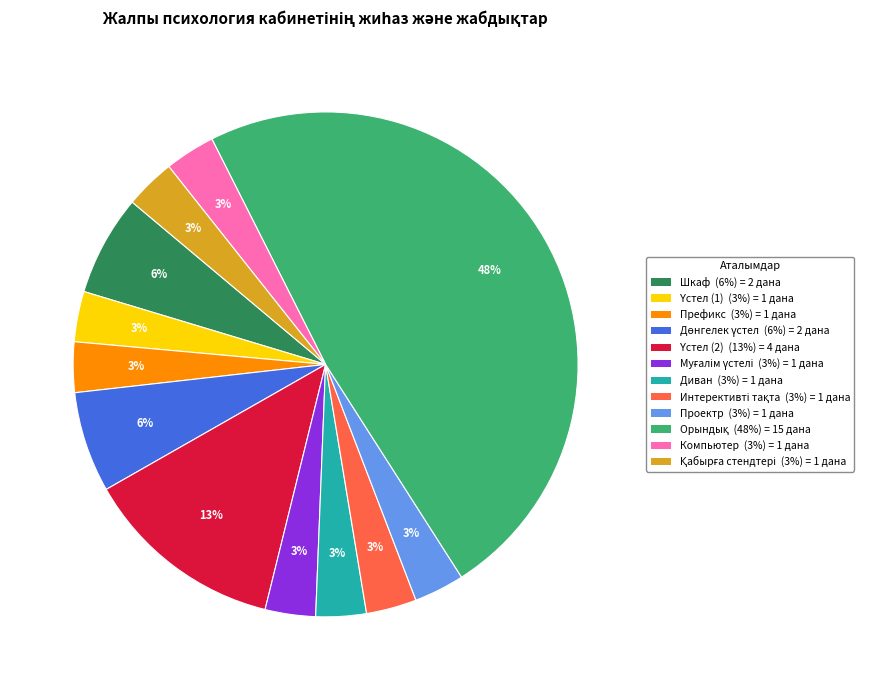

Does any single category account for the majority?

No